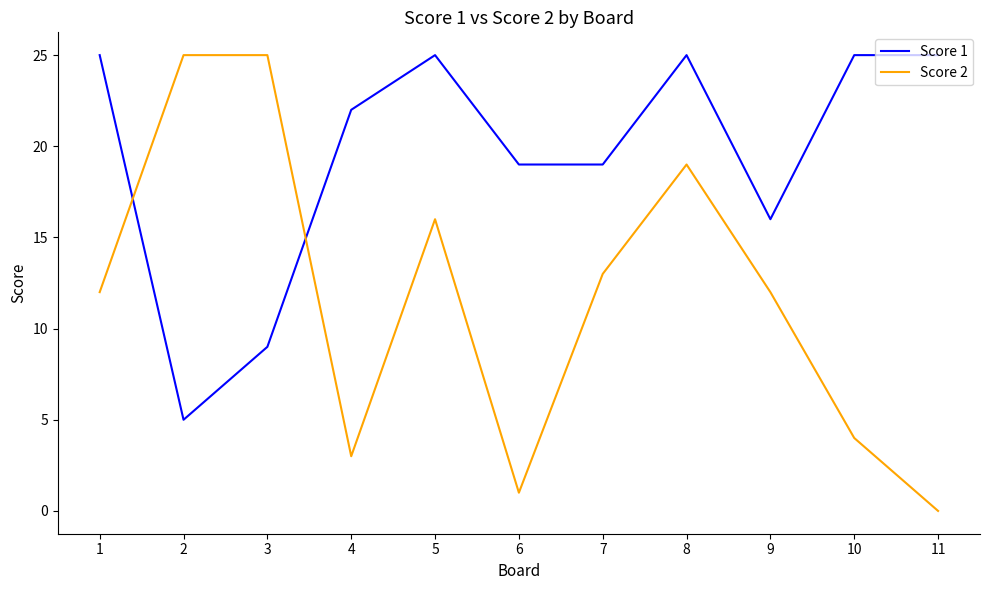

Rank the series at 2 from highest to lowest value.

Score 2, Score 1